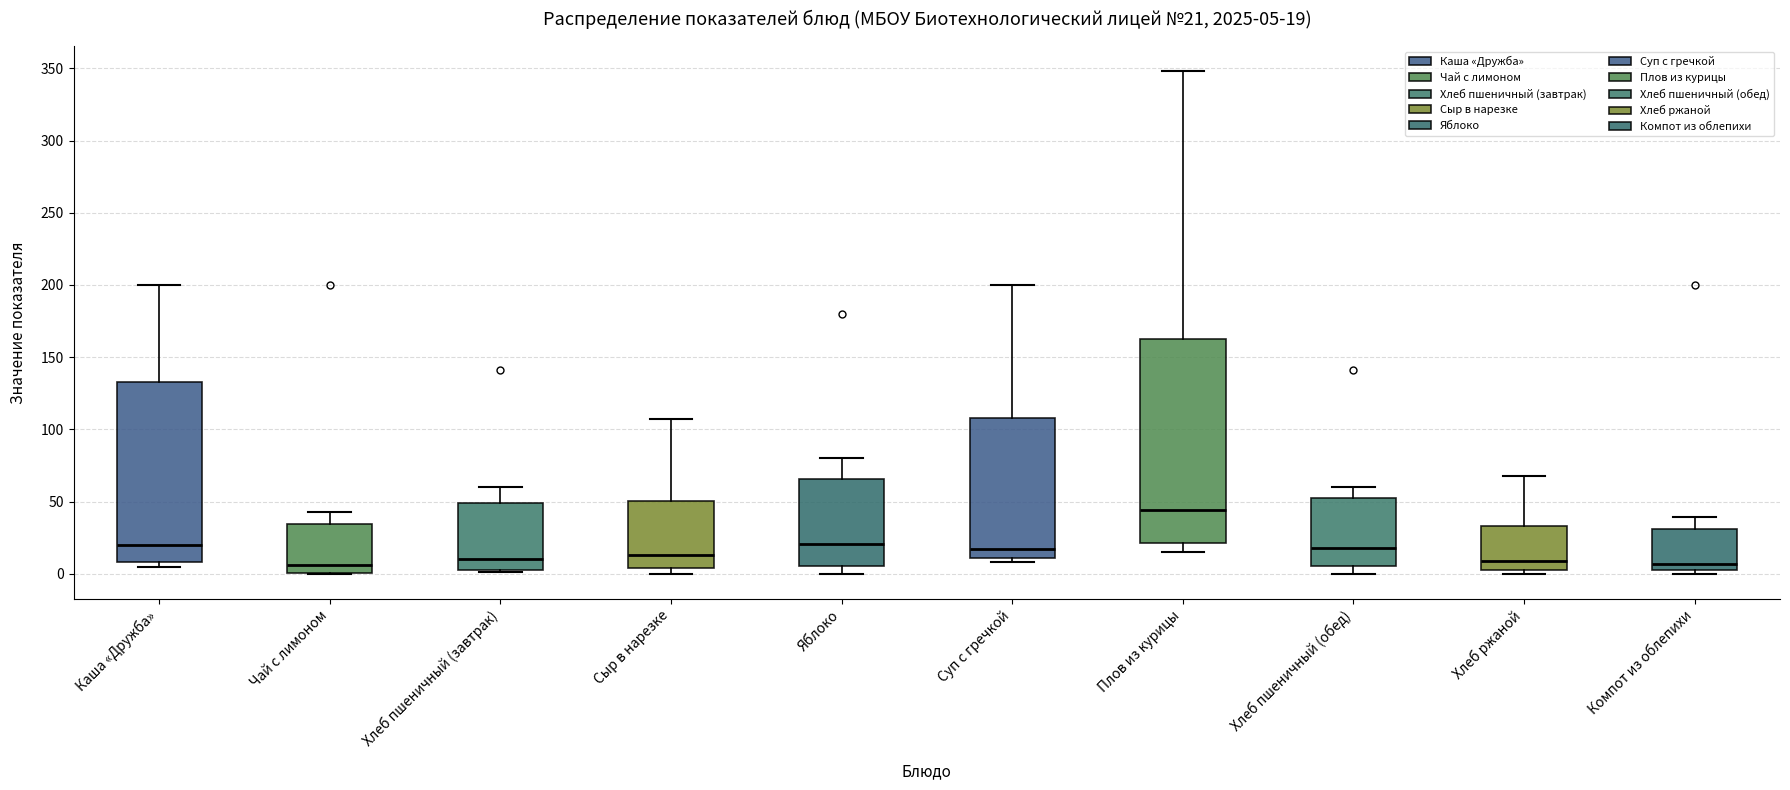

Which box is the tallest, from its lower edge to its upper edge?

Плов из курицы